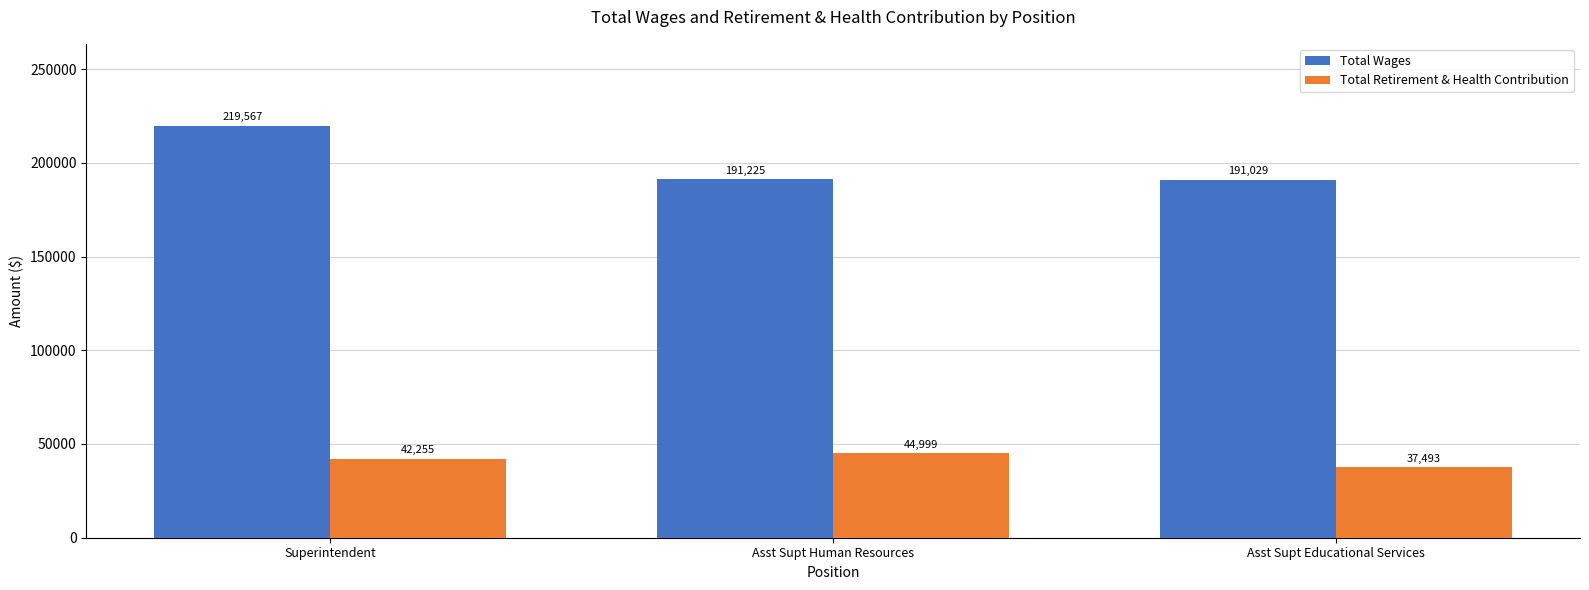

What is the sum of the Total Wages values at Superintendent and Asst Supt Educational Services?

410596